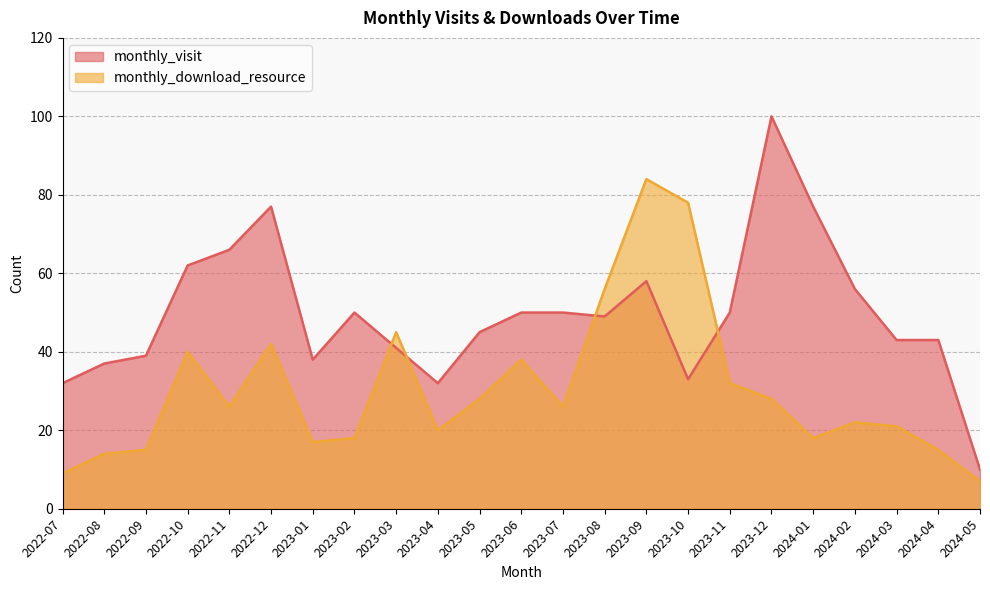

What is the sum of the monthly_download_resource values at 2023-02 and 2024-02?

40